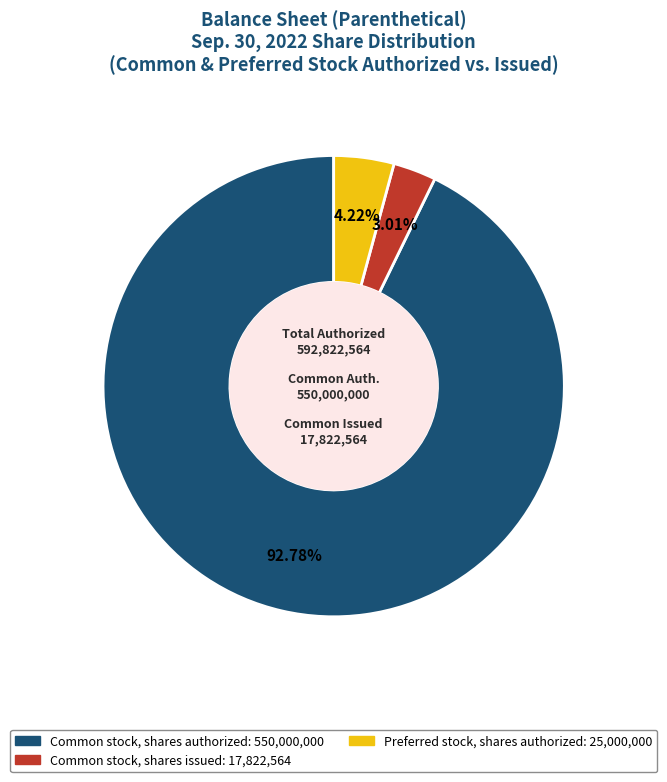

How many segments does this pie chart have?

3